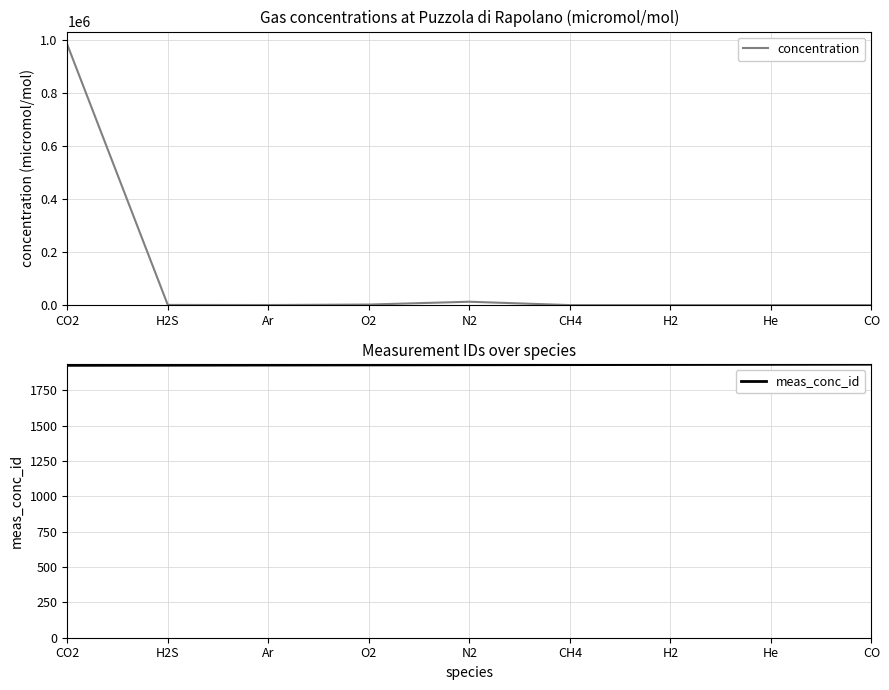

Which series ends up on top after the final intersection of concentration and meas_conc_id?

meas_conc_id